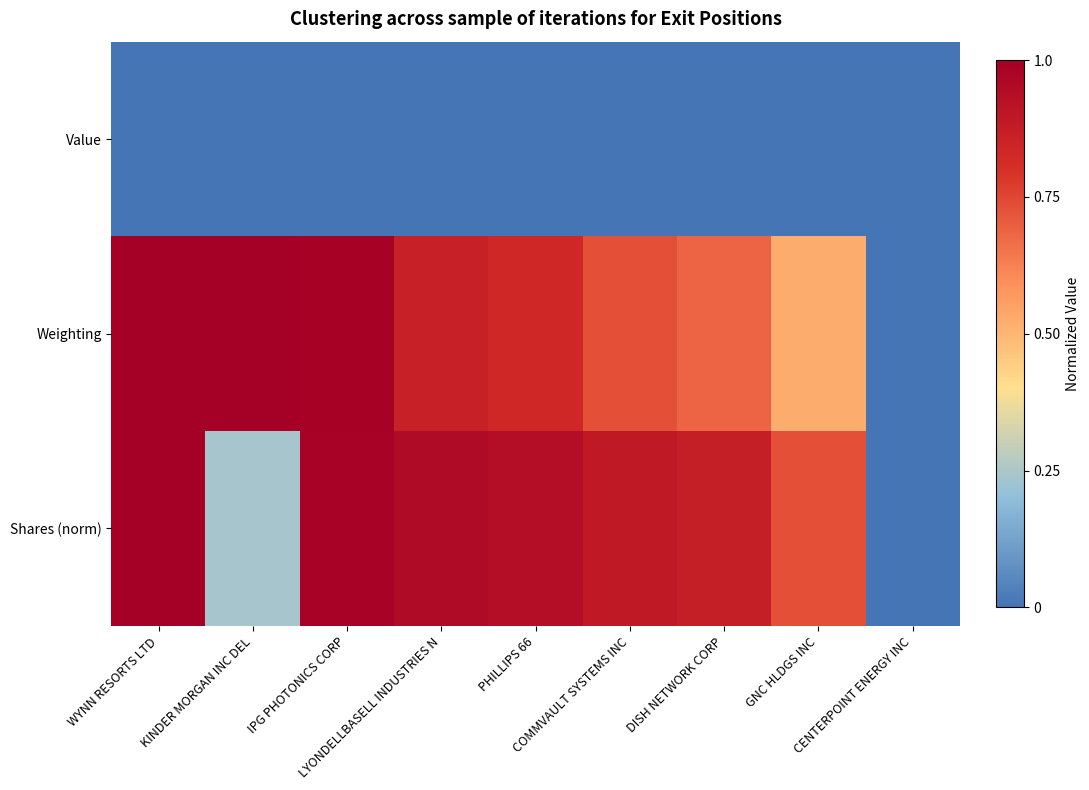

What is the total value across all series at KINDER MORGAN INC DEL?

1.2